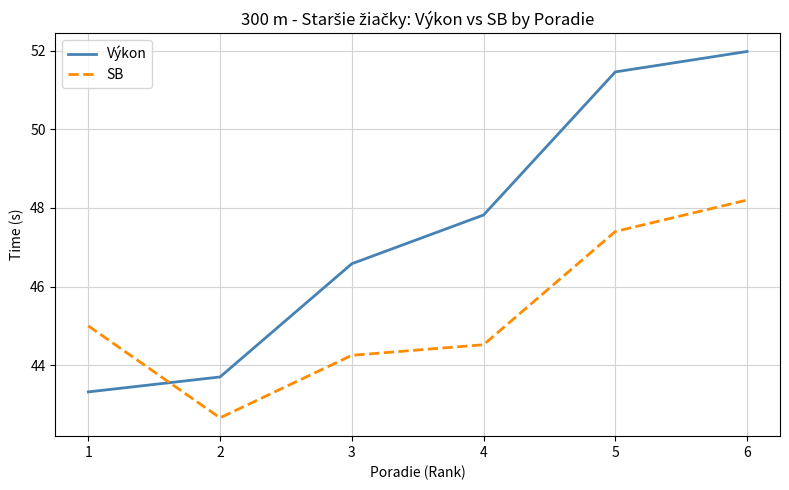

Which series has the largest range (max minus min)?

Výkon